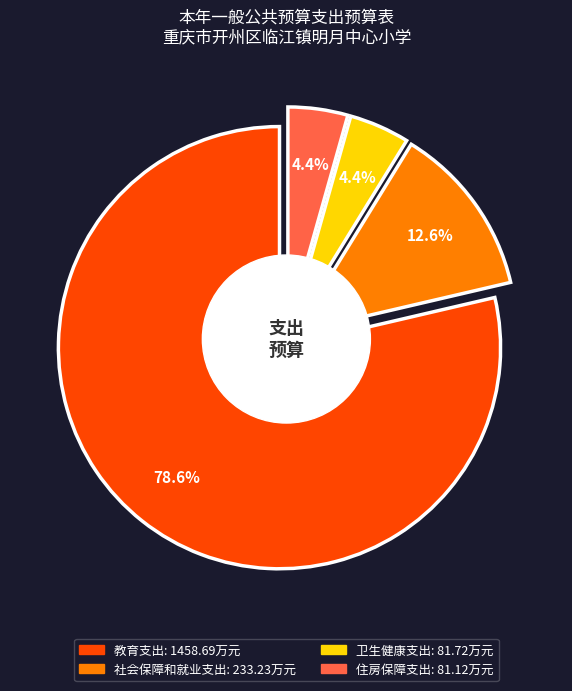

To the nearest percent, what is the combined percentage of 教育支出 and 社会保障和就业支出?

91%